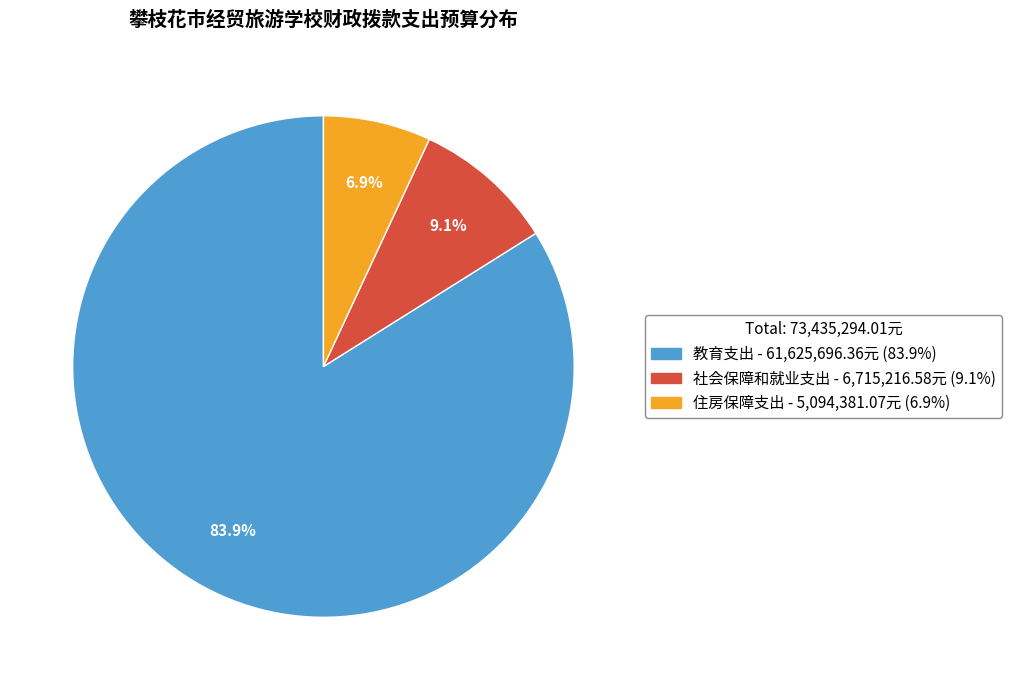

Count the number of slices in the pie.

3